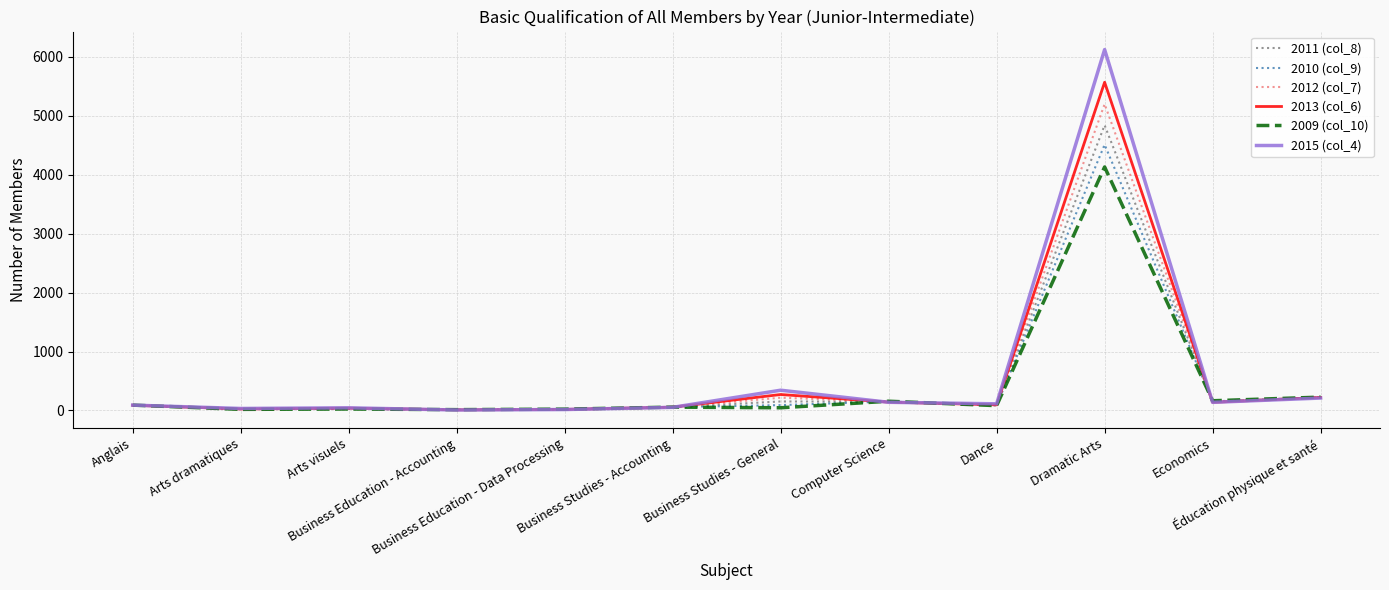

What is the sum of the 2012 (col_7) values at Business Education - Data Processing and Dance?

107